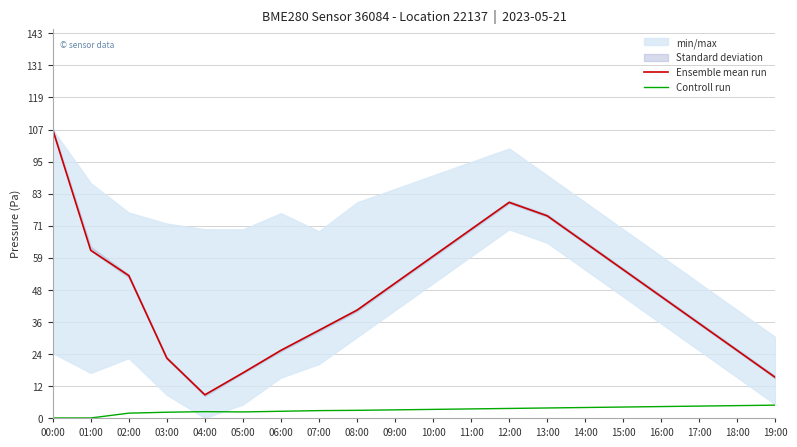

List the series in order of their overall mean, highest first.

Ensemble mean run, Controll run